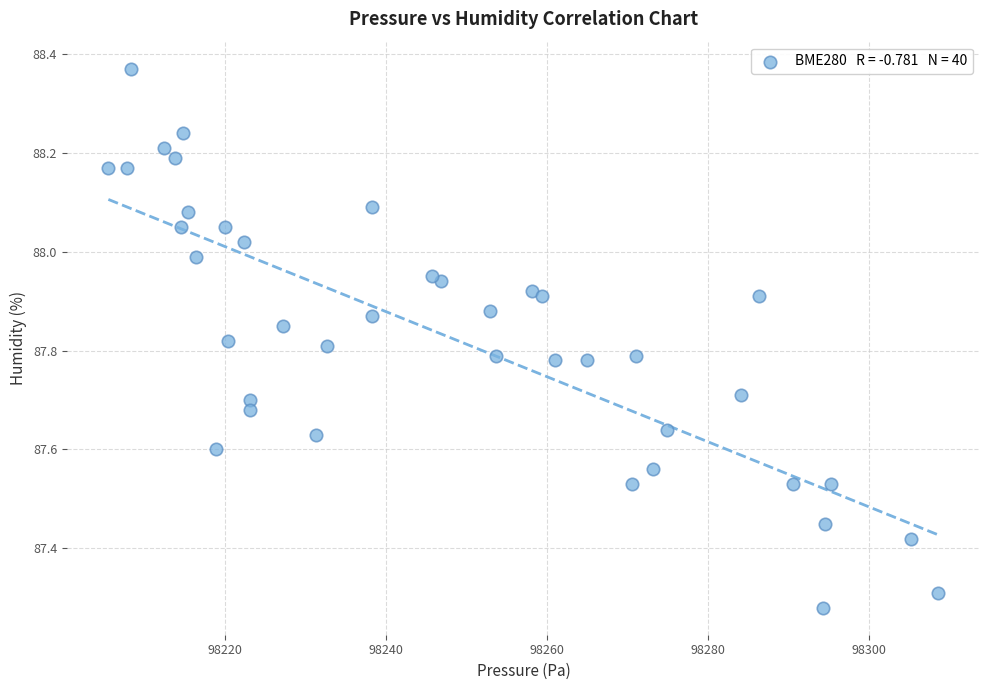

What is the range of Y values (max minus min)?

1.1